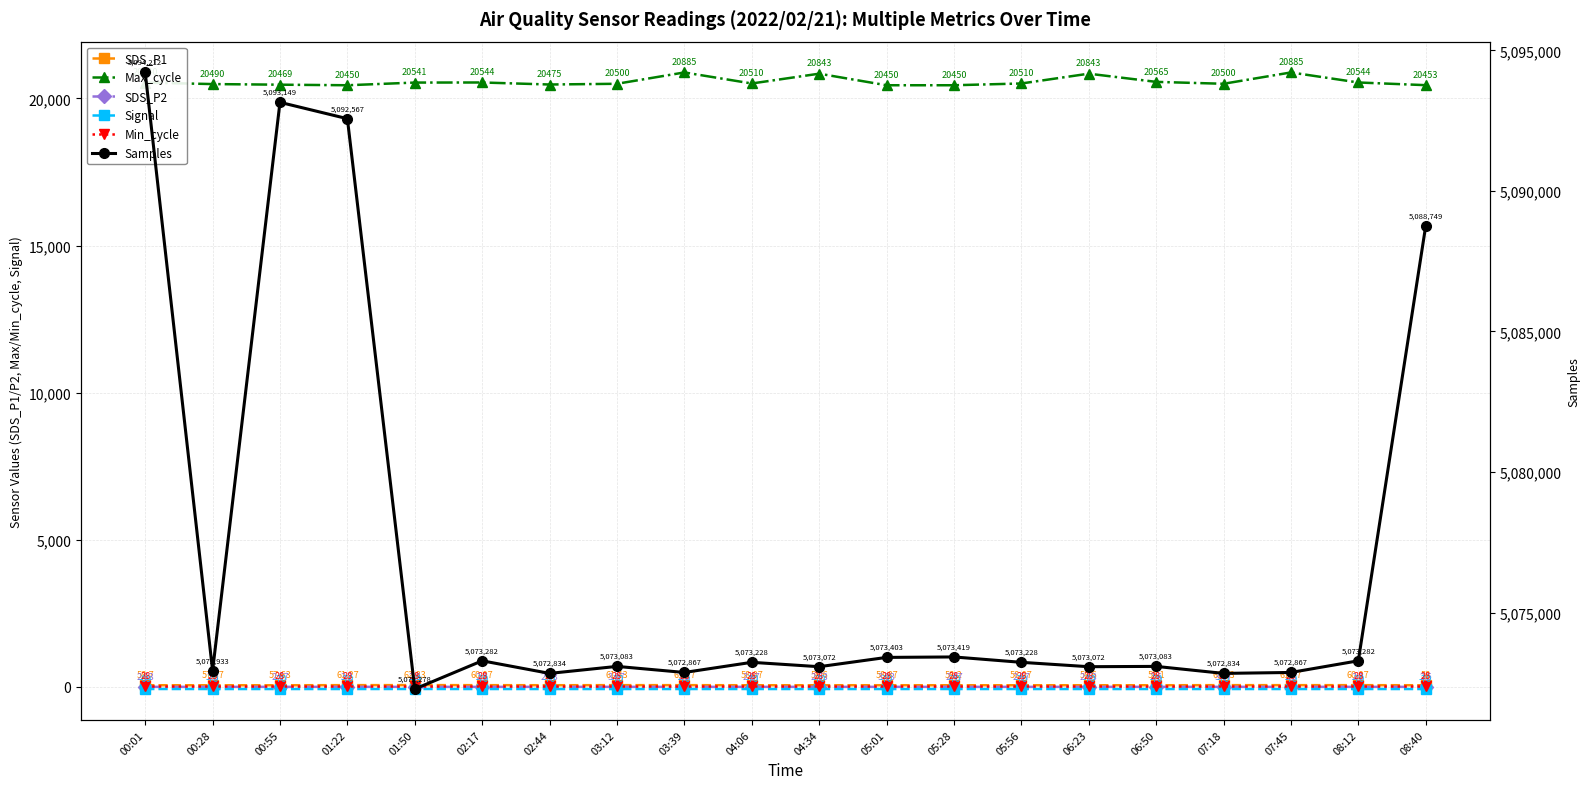

What is the sum of the Samples values at 08:40 and 00:28?

10161682.0